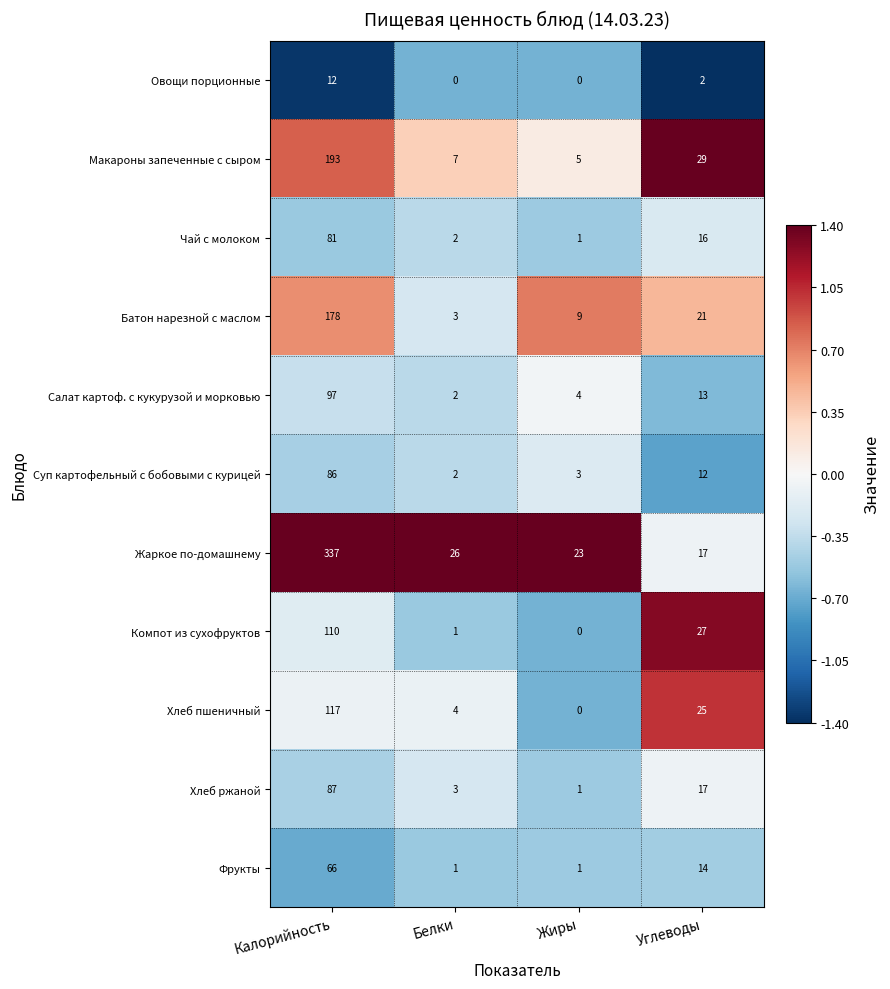

What is the maximum value shown in the chart?

337